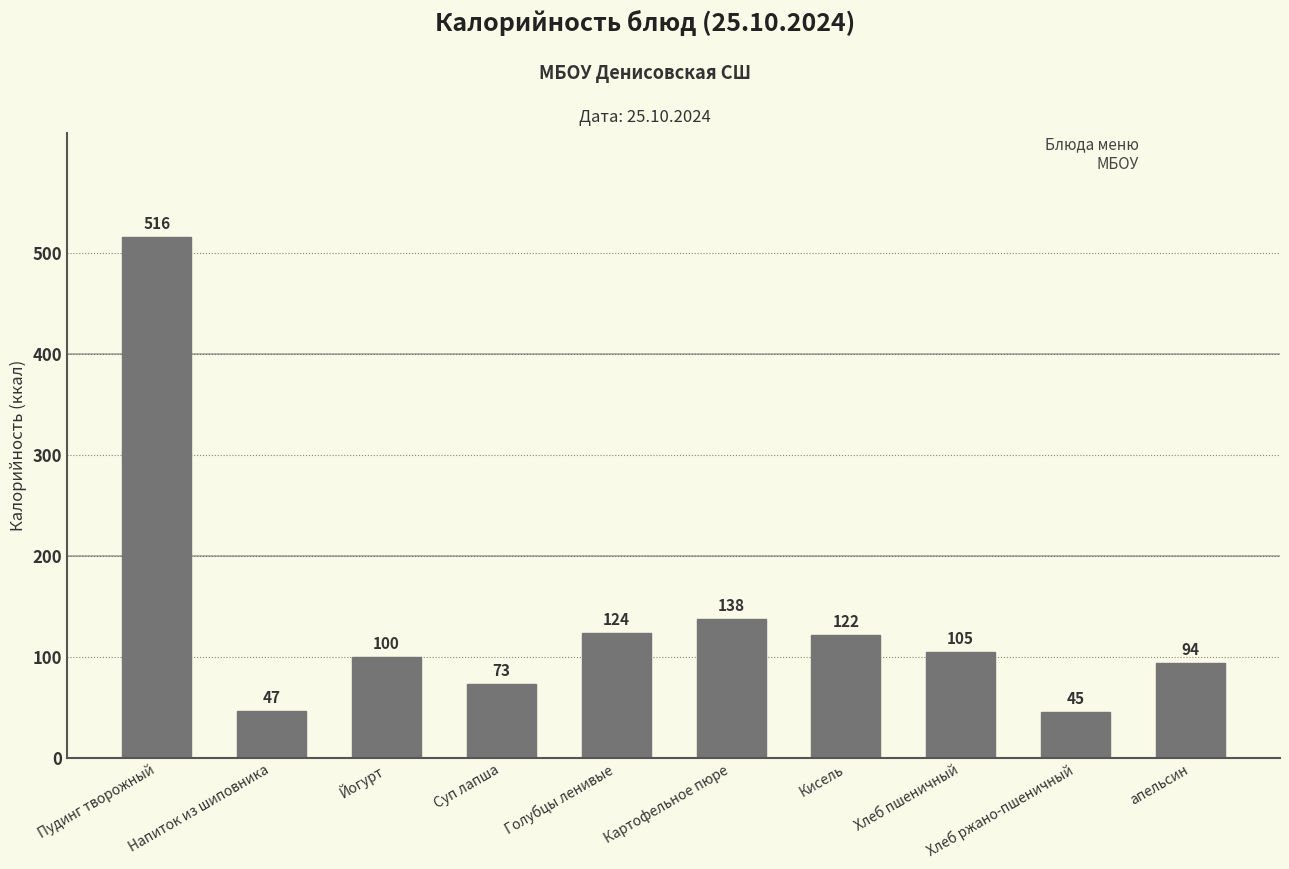

What is the sum of all values?

1364.0